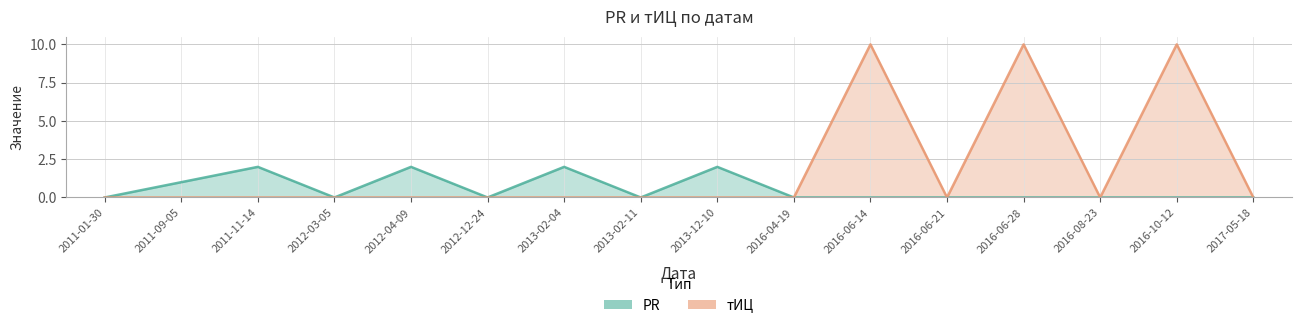

True or false: PR and тИЦ cross at least once.

False